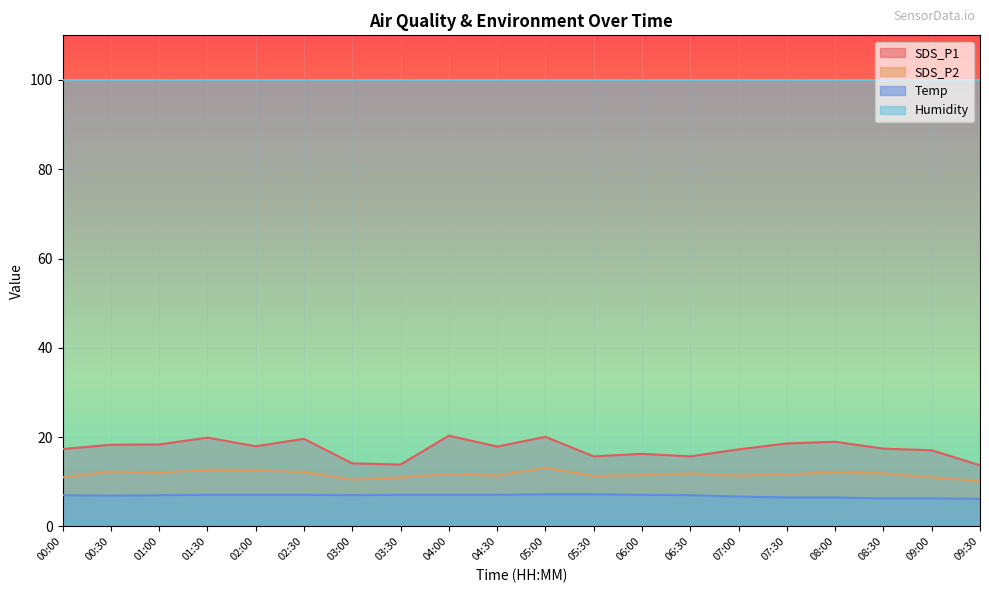

Is it true that SDS_P2 equals 3.9 at 04:00?

False